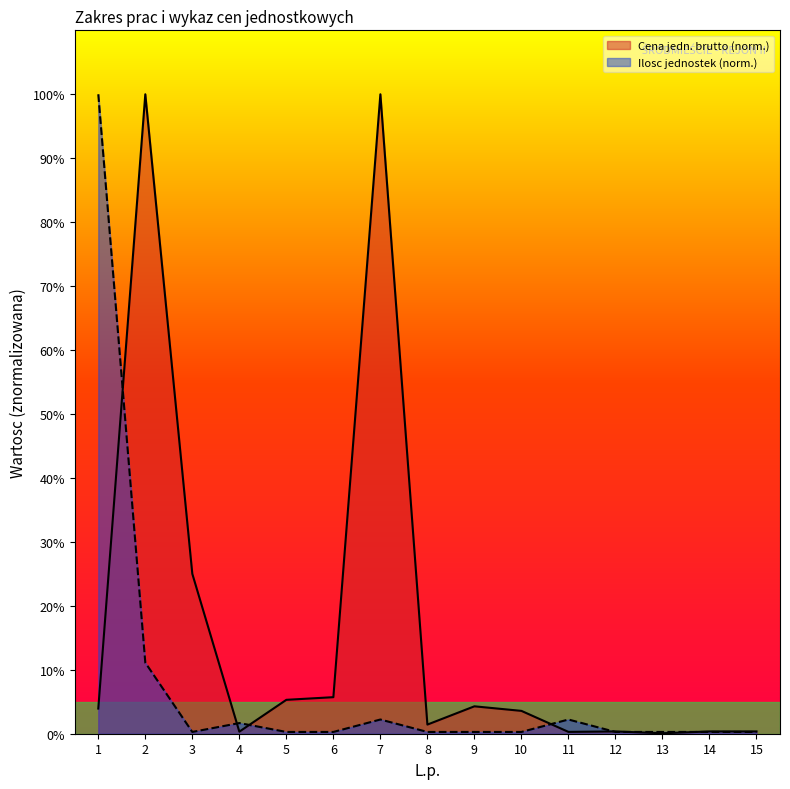

Where is the first local maximum for Koszenie trawnikow?

2